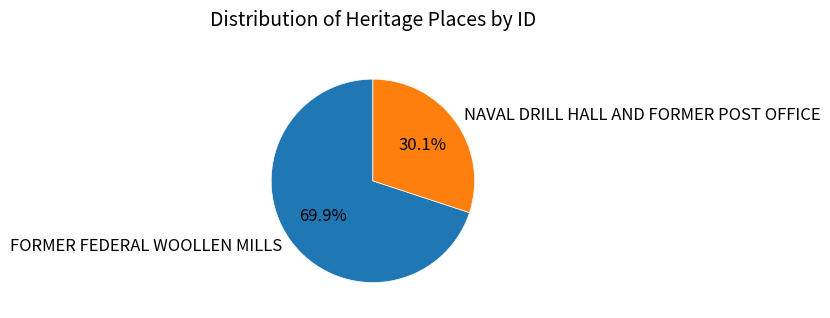

Between FORMER FEDERAL WOOLLEN MILLS and NAVAL DRILL HALL AND FORMER POST OFFICE, which is larger?

FORMER FEDERAL WOOLLEN MILLS